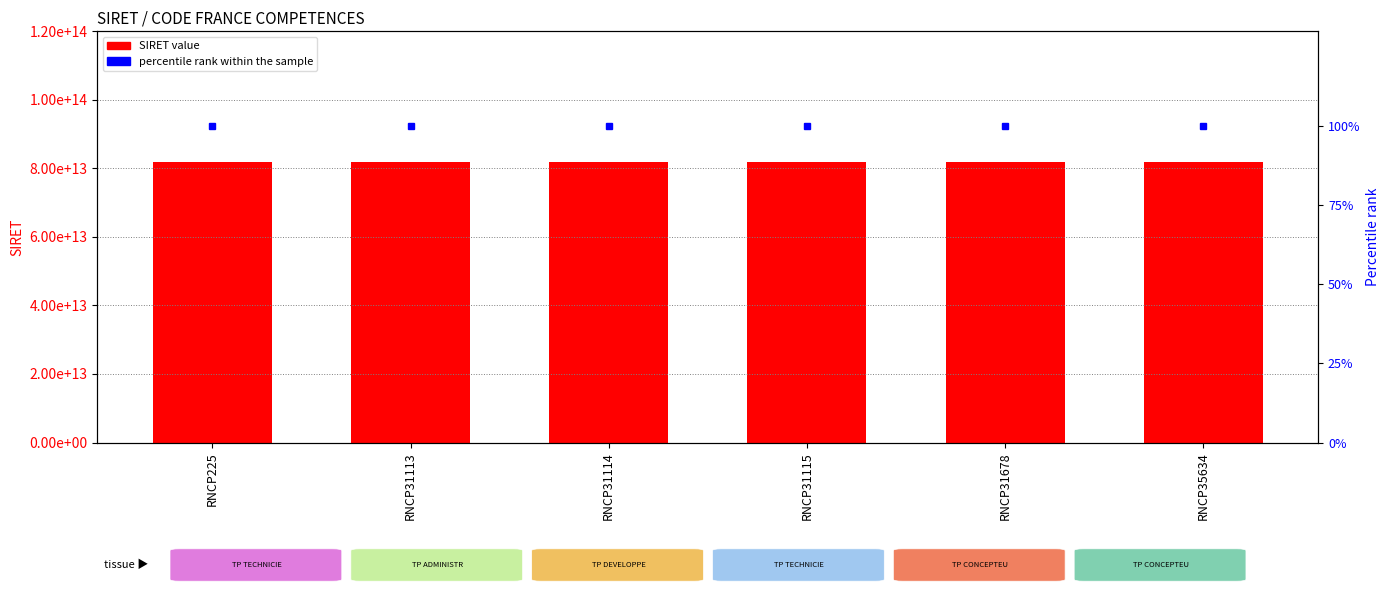

Where is percentile rank within the sample nearest to the value 100?

RNCP225